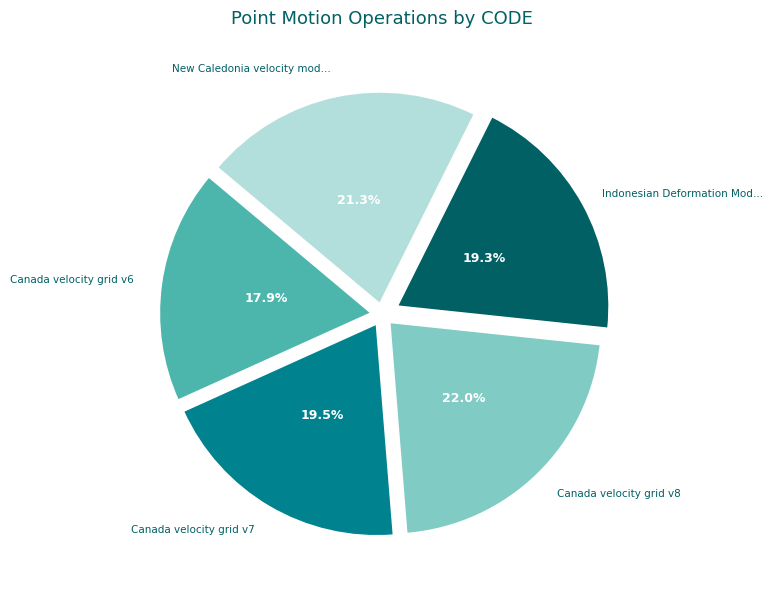

Does any single category account for the majority?

No